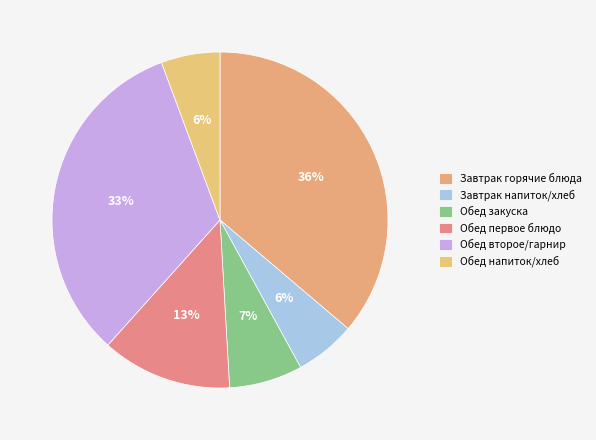

How many slices are in this pie chart?

6